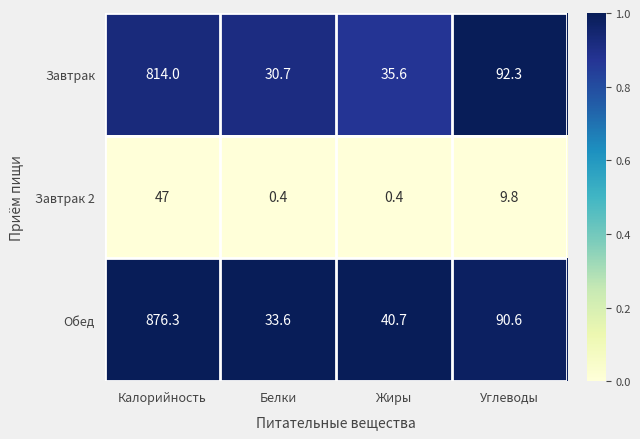

Is it true that Обед equals 29.9 at Углеводы?

False